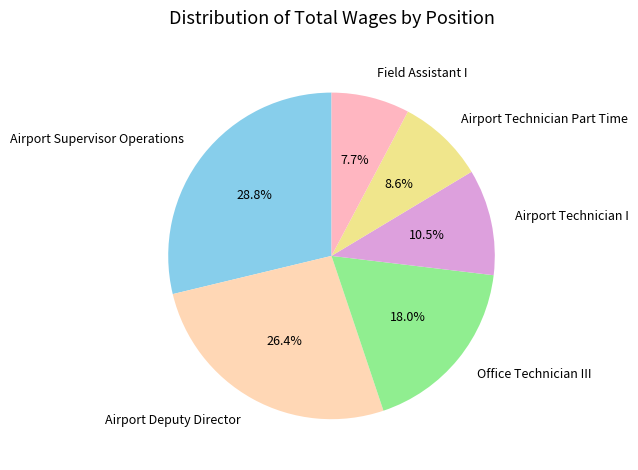

Approximately how many times larger is the value at Airport Technician Part Time compared to Airport Supervisor Operations?

0.3